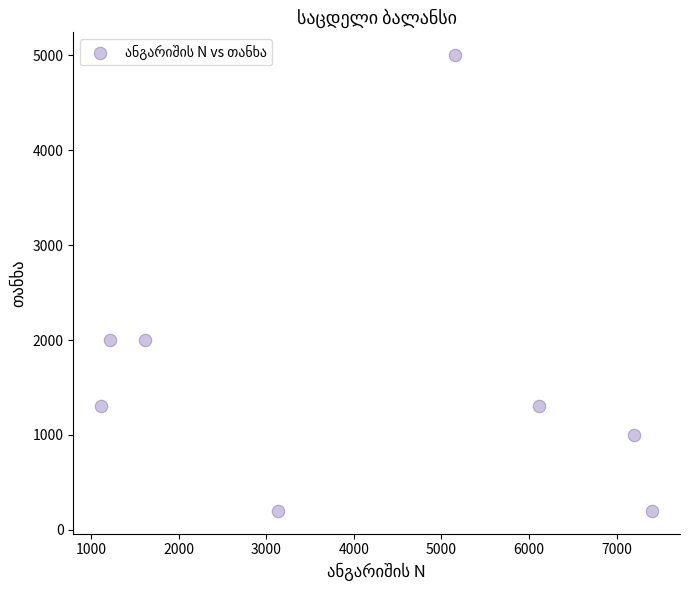

What is the average X value?

4116